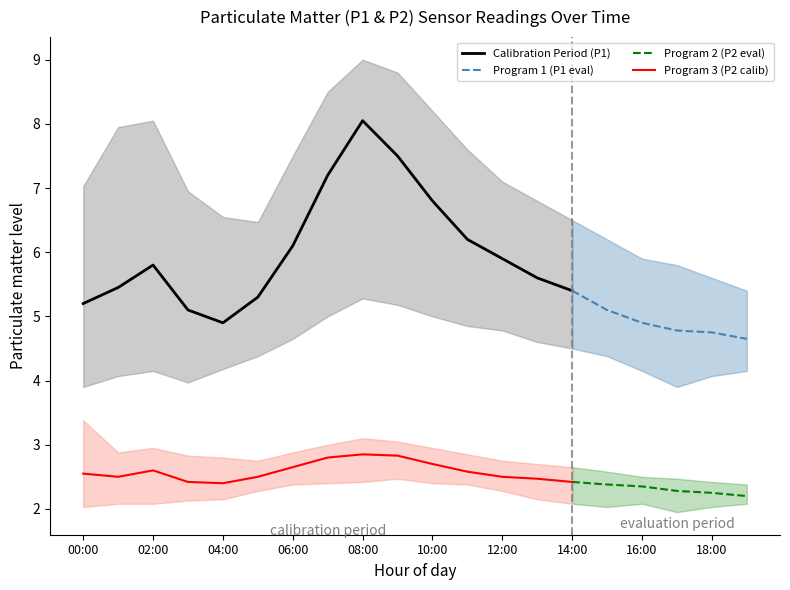

What is the label of the 13th point from the right?

07:00